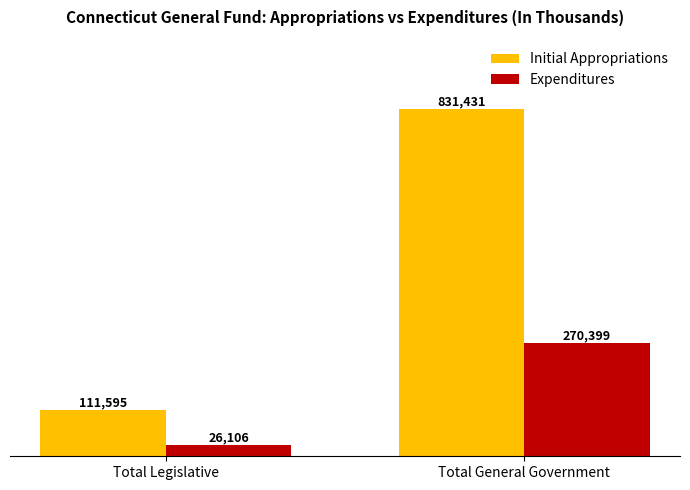

Count the Initial Appropriations values in the range 111595 to 831431.

2